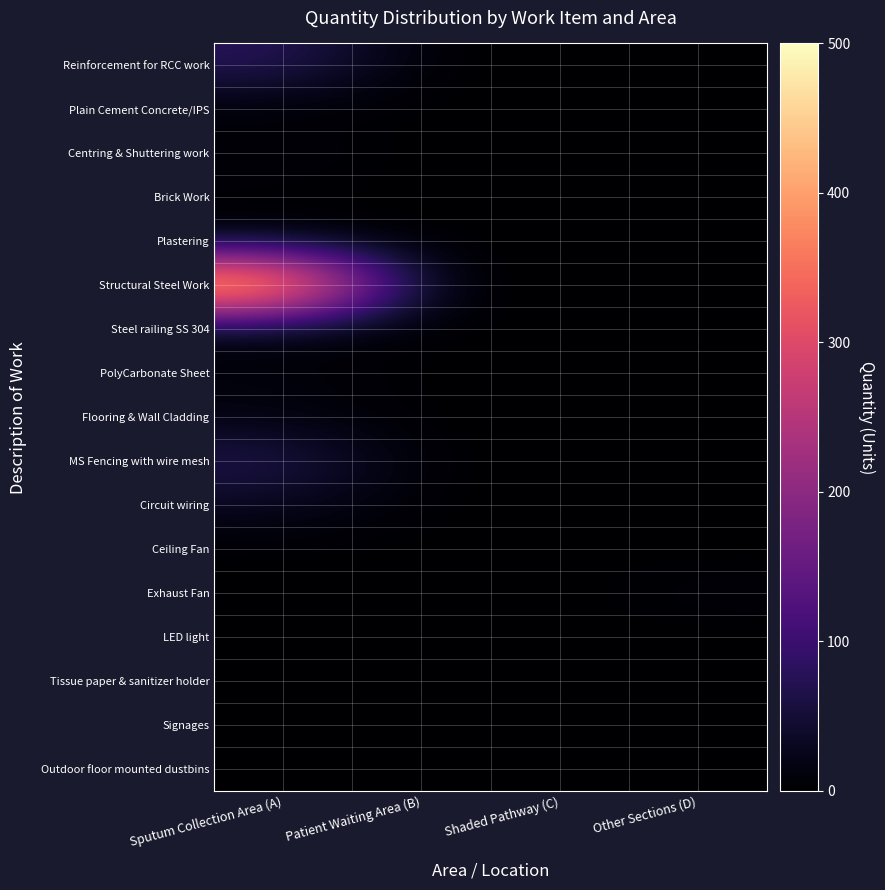

At how many categories does at least one series exceed 77?

1